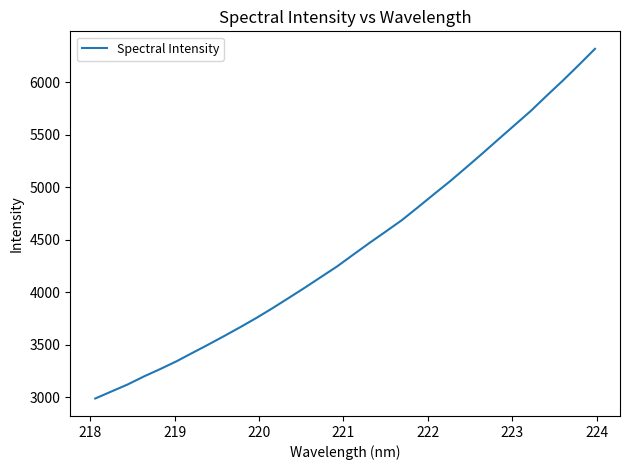

What is the greatest value displayed?

6320.4